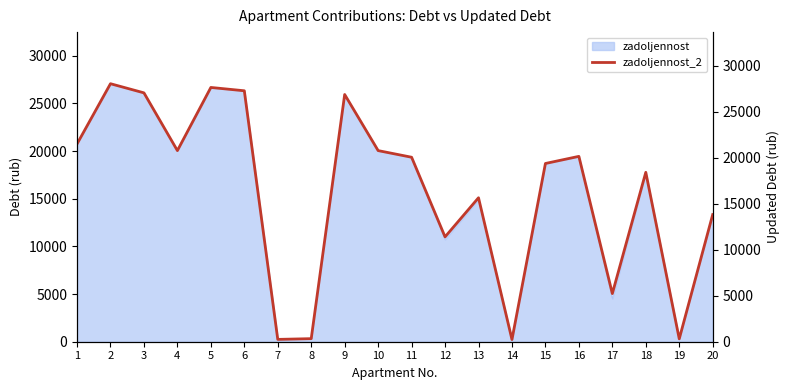

What is the average value?

16256.7